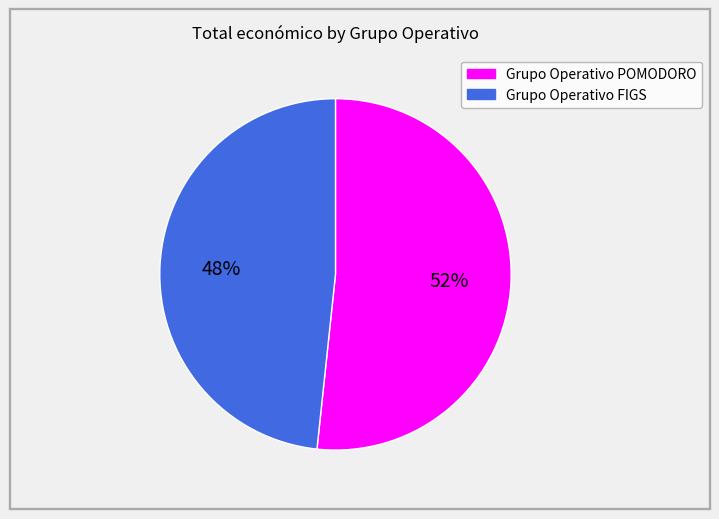

What percentage is the Grupo Operativo POMODORO slice, to the nearest percent?

52%